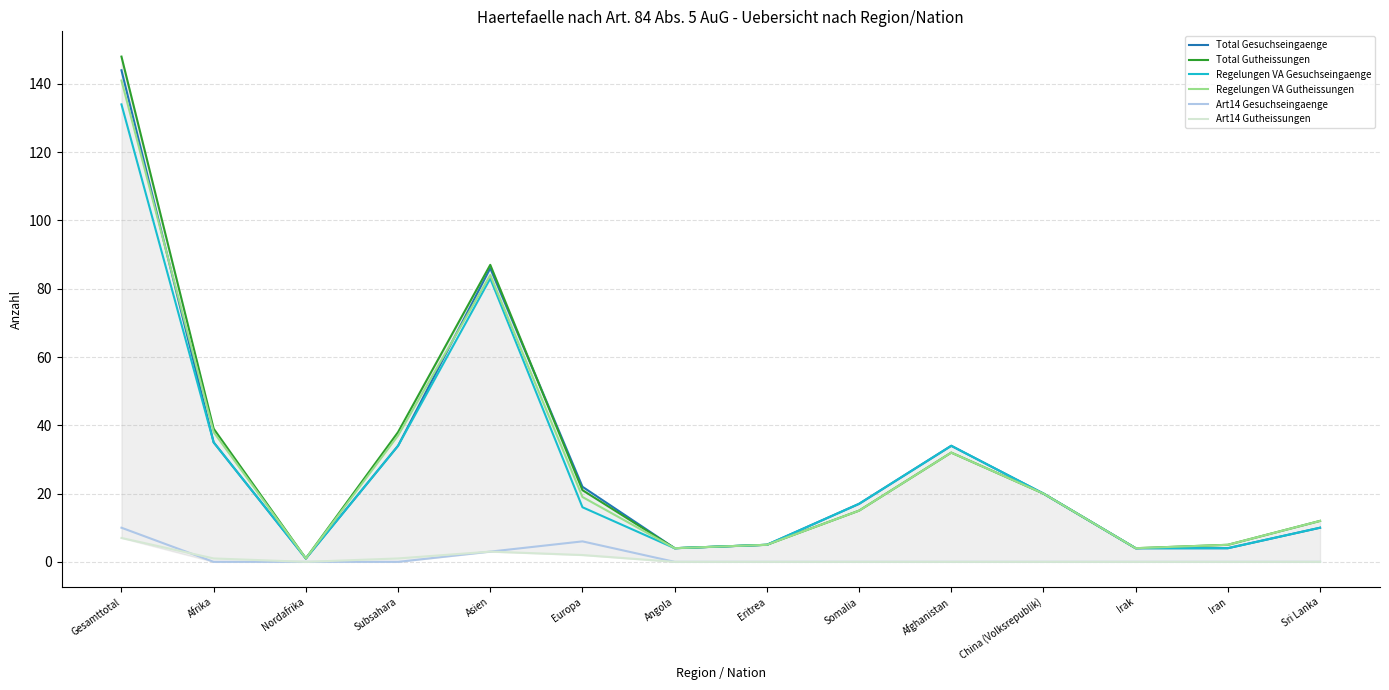

Is the value of Regelungen VA Gutheissungen at Europa greater than the value of Total Gutheissungen at Angola?

Yes